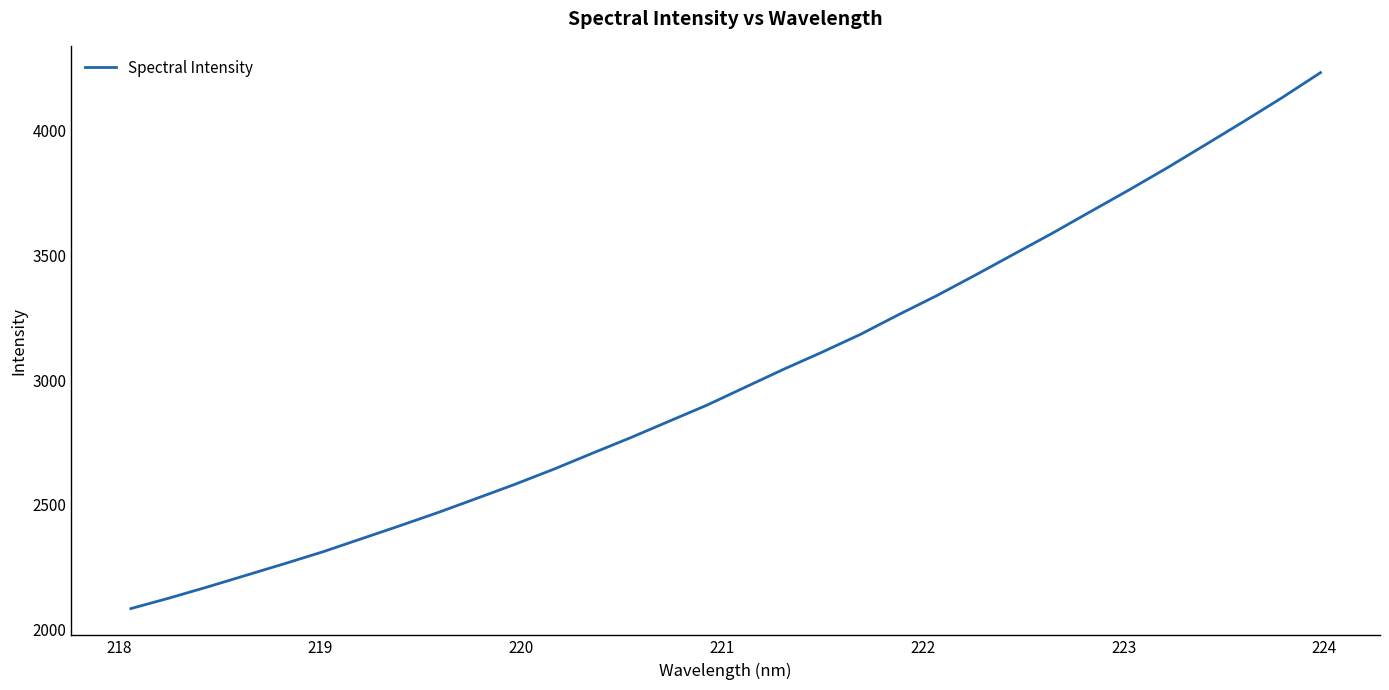

What is the smallest value displayed?

2084.5